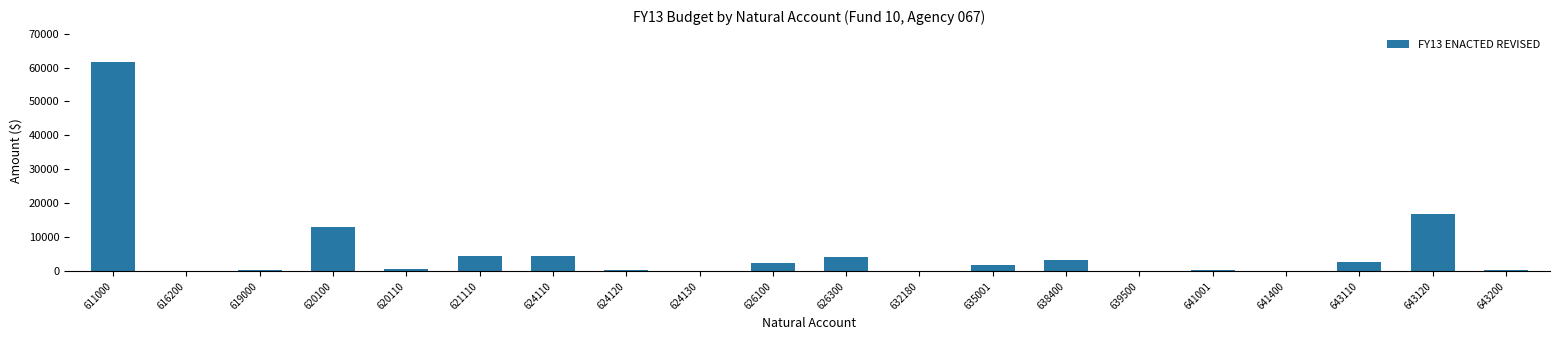

Count the number of data series in this chart.

1